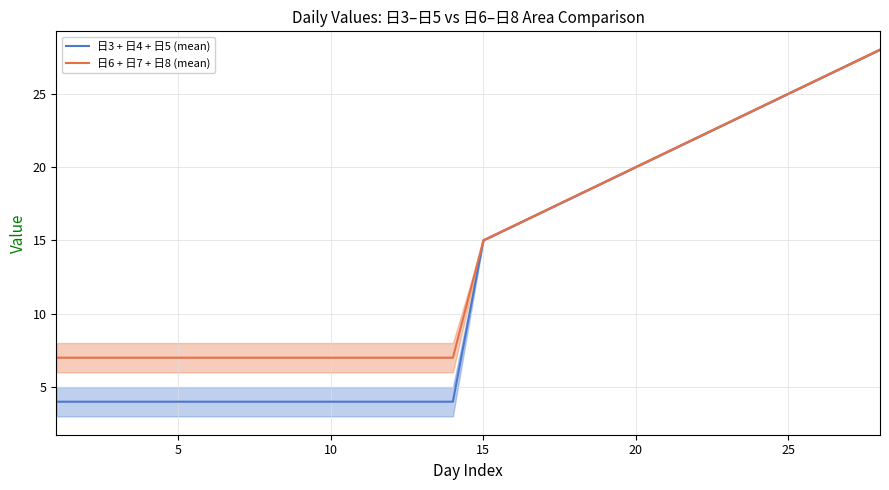

Which series has the widest spread of values?

日3 + 日4 + 日5 (mean)